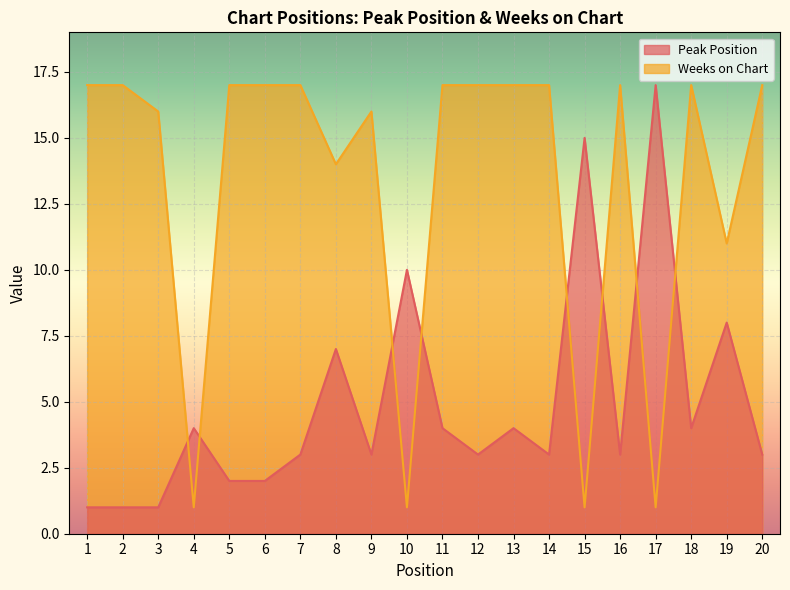

The value of Weeks on Chart at 6 is 17. True or false?

True